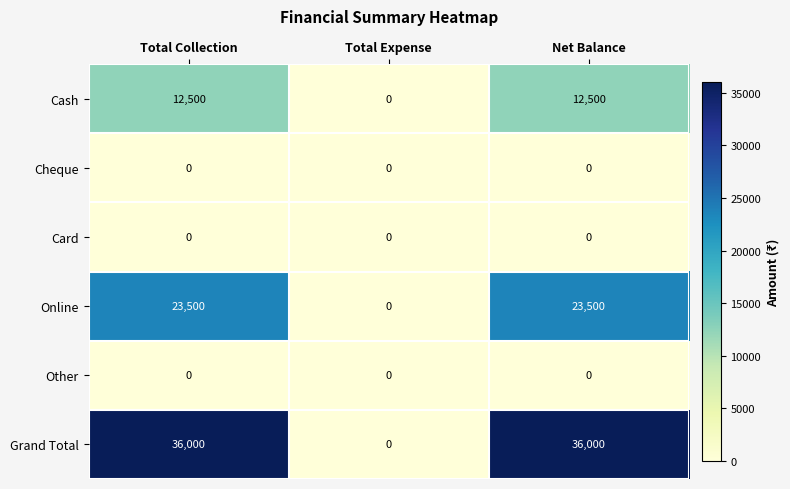

What is the greatest value displayed?

36000